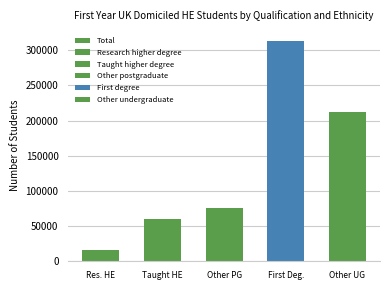

True or false: the data shows 60110 at Taught HE.

True